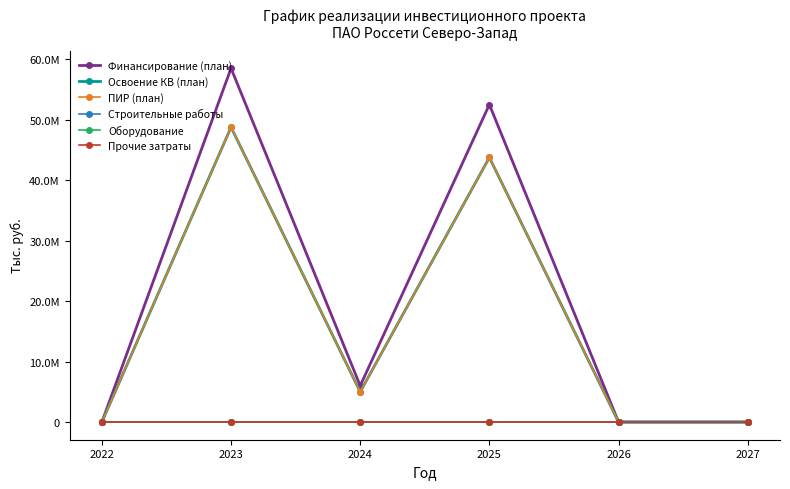

Reading left to right, extract all data points from this chart.

Финансирование (план): 2022=0	2023=58502650	2024=6000000	2025=52502650	2026=0	2027=0
Освоение КВ (план): 2022=0	2023=48752208	2024=5000000	2025=43752208	2026=0	2027=0
ПИР (план): 2022=0	2023=48752208	2024=5000000	2025=43752208	2026=0	2027=0
Строительные работы: 2022=0	2023=0	2024=0	2025=0	2026=0	2027=0
Оборудование: 2022=0	2023=0	2024=0	2025=0	2026=0	2027=0
Прочие затраты: 2022=0	2023=0	2024=0	2025=0	2026=0	2027=0